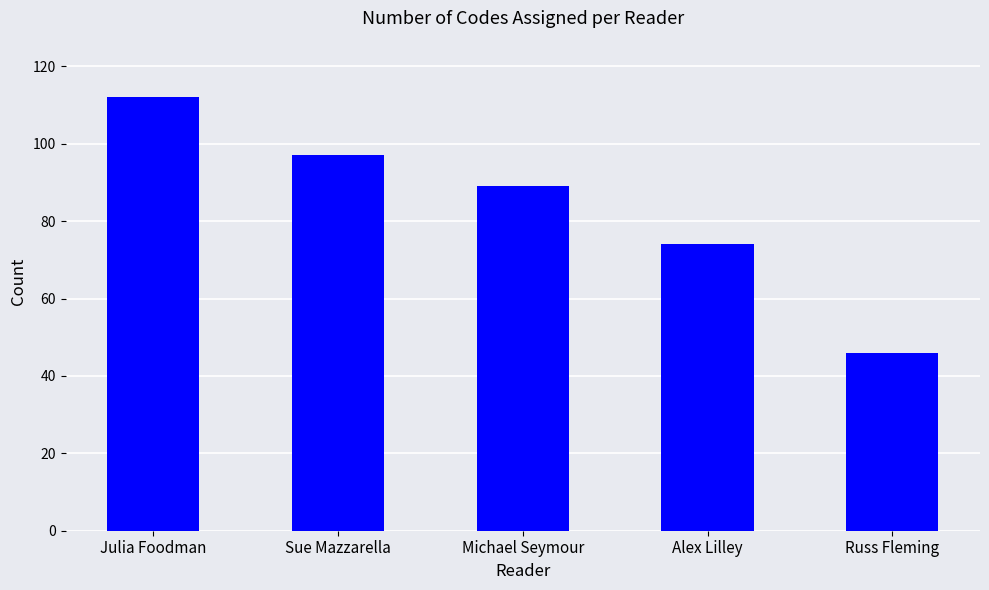

Approximately how many times larger is the value at Julia Foodman compared to Michael Seymour?

1.3